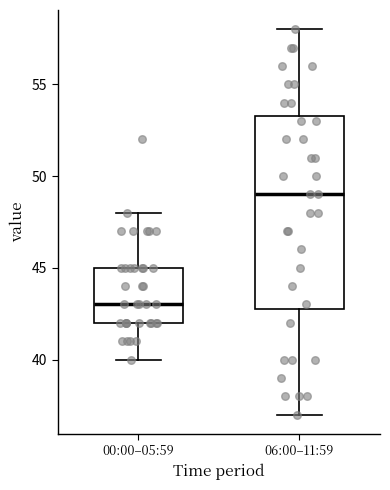

Comparing the boxes themselves (not the whiskers), which one is the tallest?

06:00–11:59